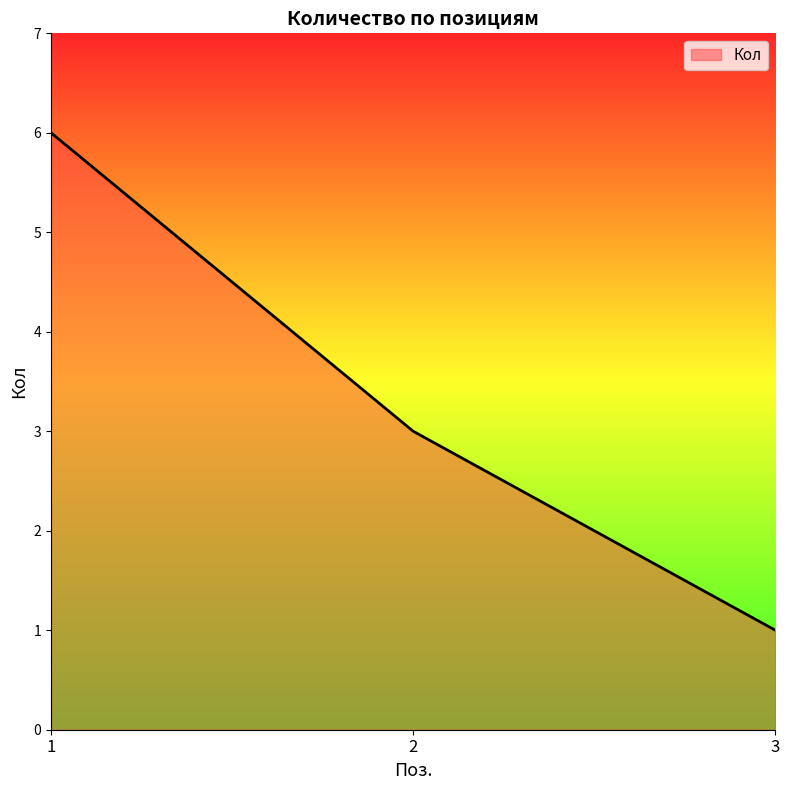

Which has a higher value, 3 or 2?

2